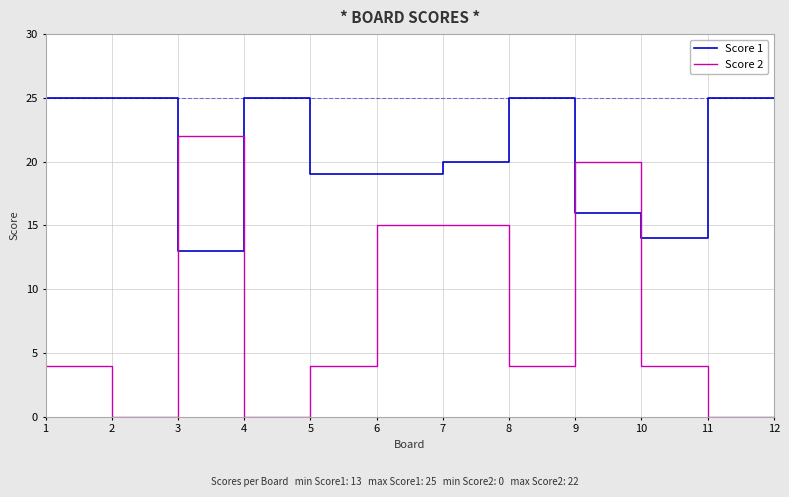

How many series are shown in this chart?

2